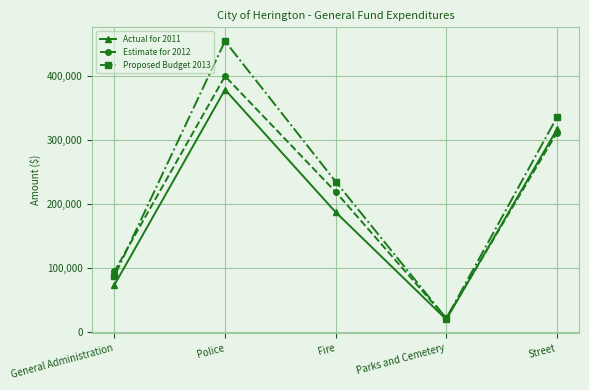

Rank the series by their average value, from lowest to highest.

Actual for 2011, Estimate for 2012, Proposed Budget 2013